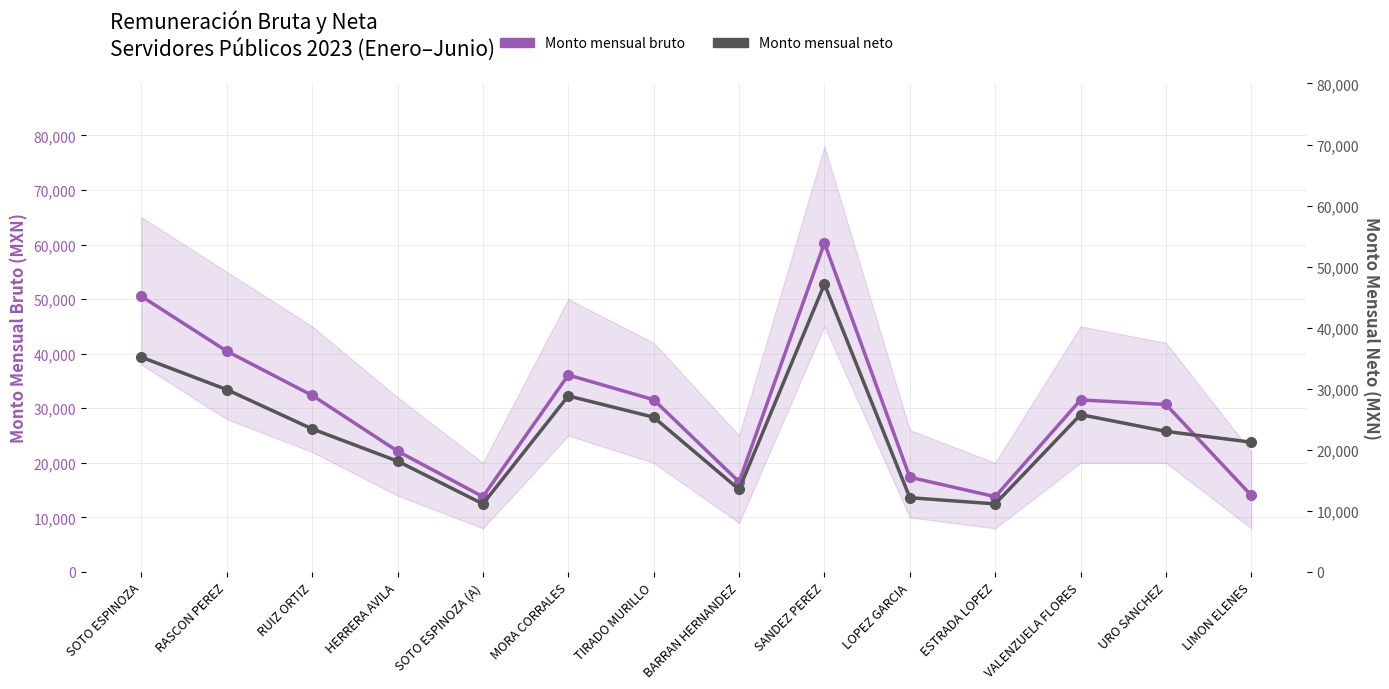

True or false: Monto mensual neto and Monto mensual bruto cross at least once.

True